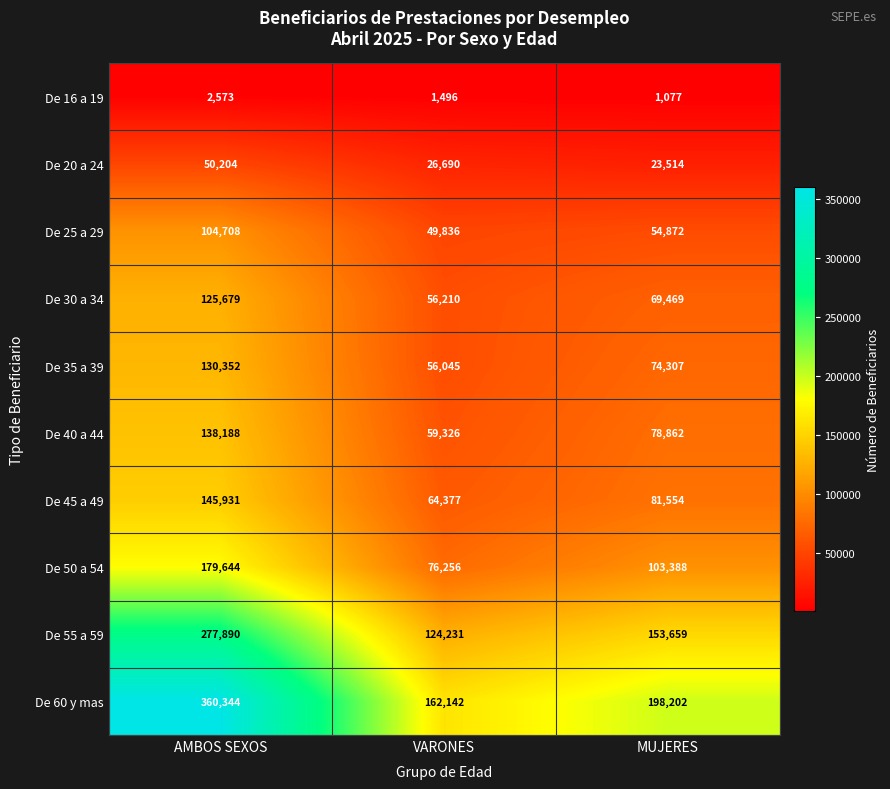

Reading right to left, transcribe all the data shown in this chart.

De 16 a 19: 1077	1496	2573
De 20 a 24: 23514	26690	50204
De 25 a 29: 54872	49836	104708
De 30 a 34: 69469	56210	125679
De 35 a 39: 74307	56045	130352
De 40 a 44: 78862	59326	138188
De 45 a 49: 81554	64377	145931
De 50 a 54: 103388	76256	179644
De 55 a 59: 153659	124231	277890
De 60 y mas: 198202	162142	360344